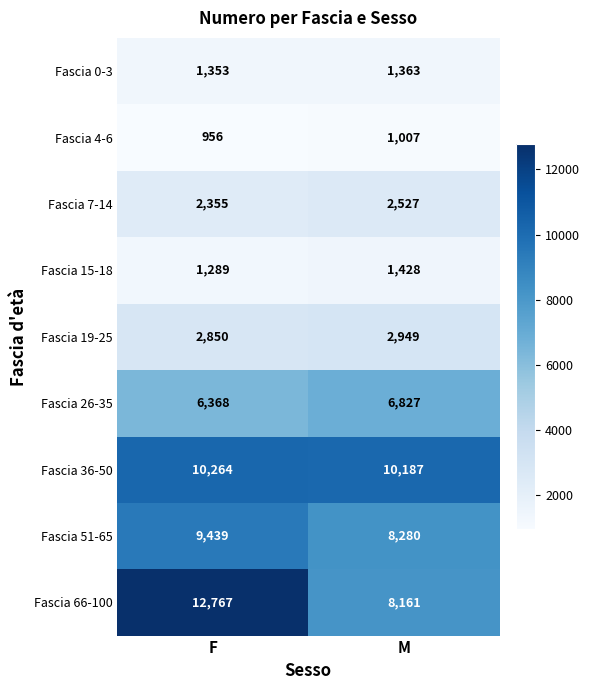

Rank the series by their maximum value, from highest to lowest.

Fascia 66-100, Fascia 36-50, Fascia 51-65, Fascia 26-35, Fascia 19-25, Fascia 7-14, Fascia 15-18, Fascia 0-3, Fascia 4-6